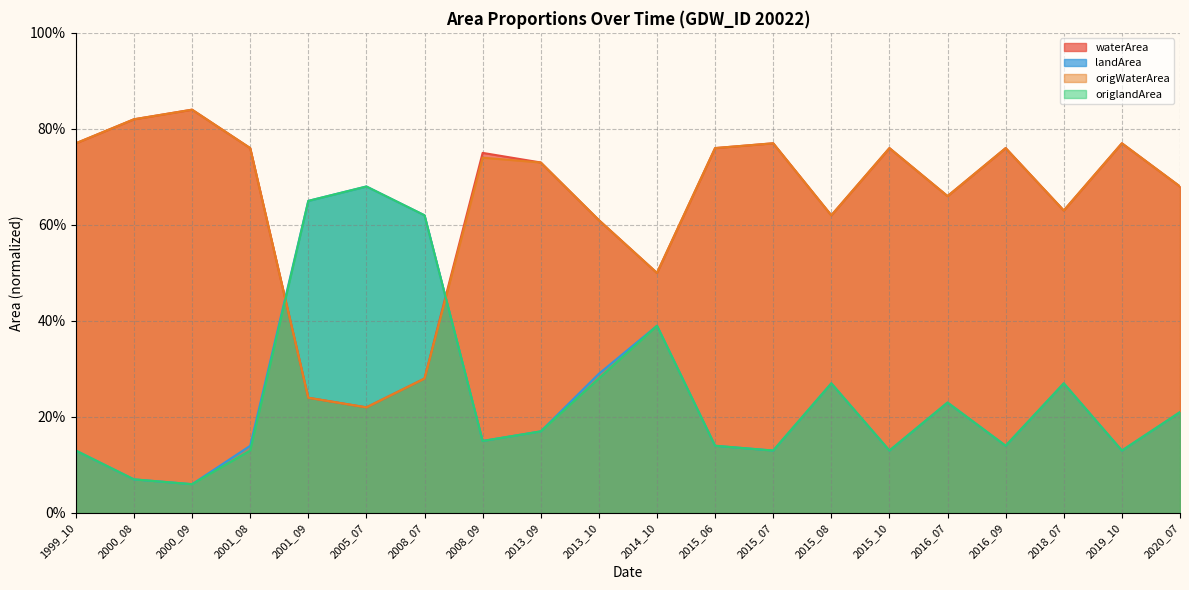

True or false: origlandArea and landArea intersect in this chart.

False